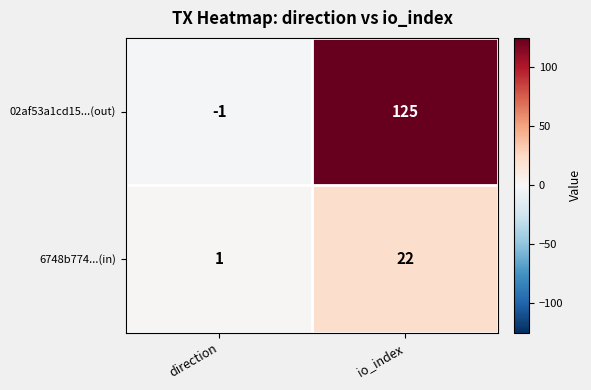

Count the number of data series in this chart.

2